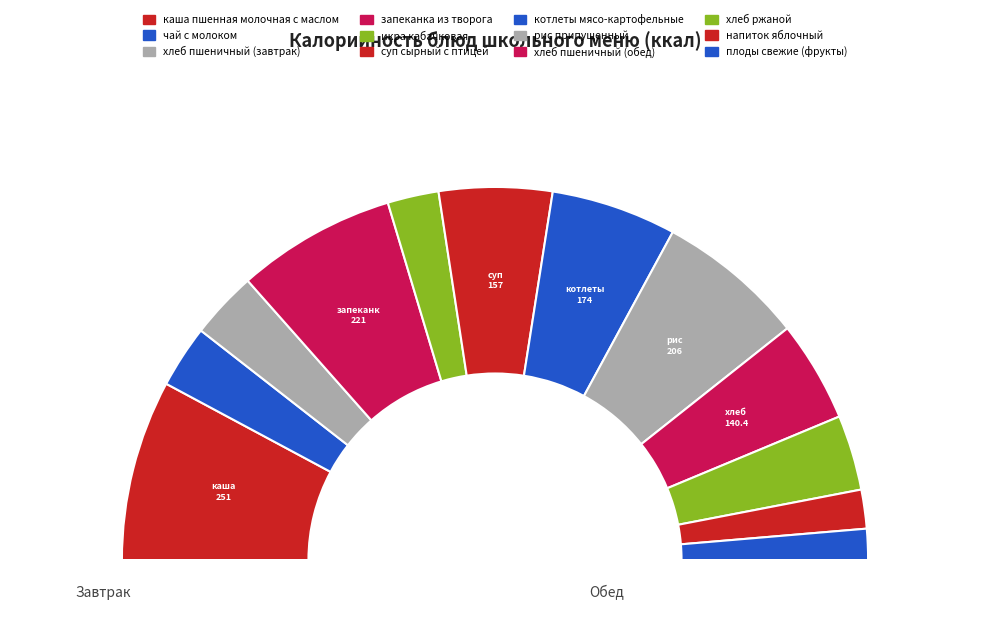

What is the ratio of the value at хлеб пшеничный (обед) to the value at рис припущенный?

0.7